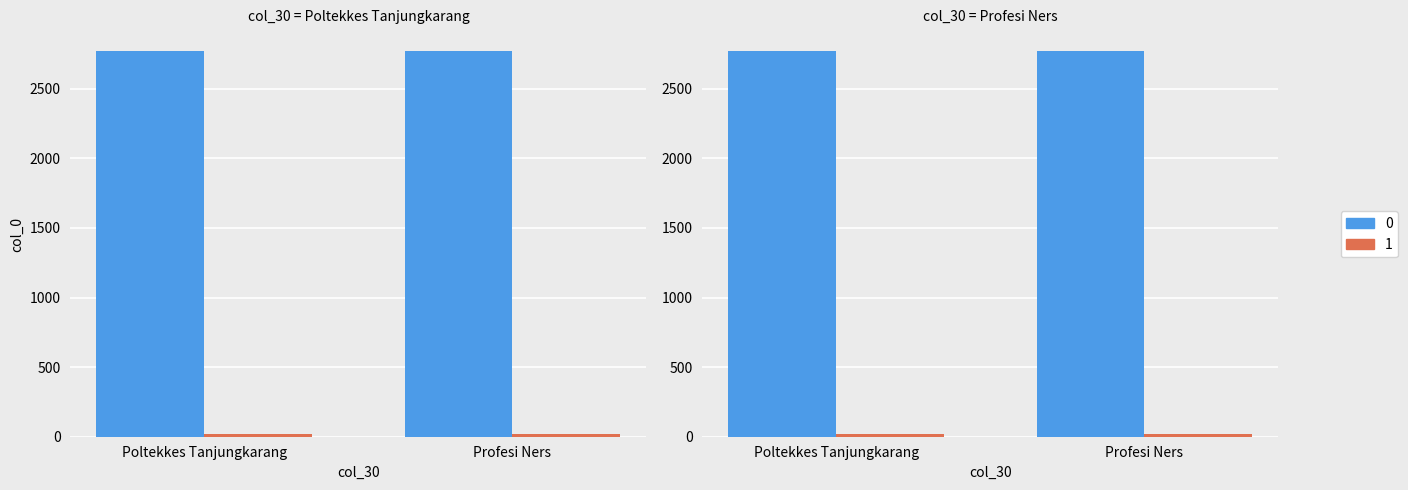

What is the maximum value for 1?

23